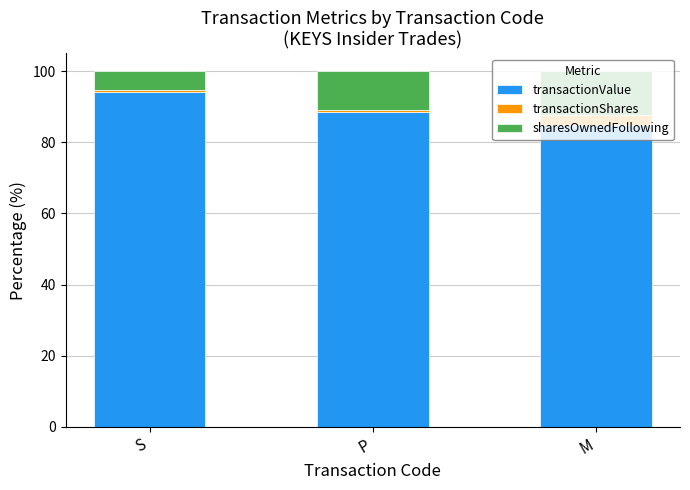

What is the difference between the maximum and second lowest values in the transactionValue series?

5.8